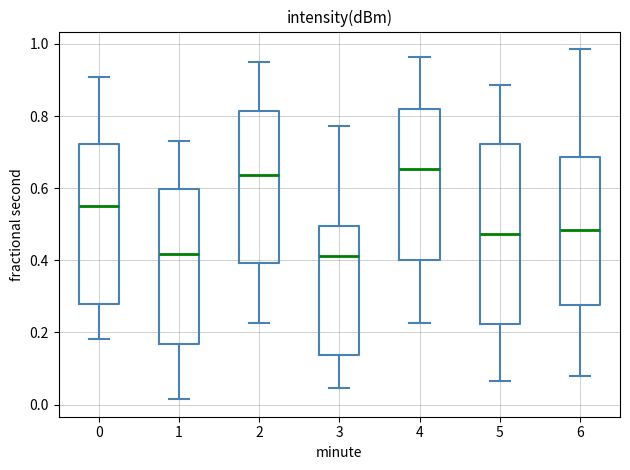

Reading left to right, read every box against the y-axis: the position of its median line, the range the box covers, and the ends of its whiskers. The values are not printed on the chart, so give them approximately, as read against the axis.

0: median 0.54, box 0.28 to 0.72, whiskers 0.18 to 0.90
1: median 0.42, box 0.16 to 0.60, whiskers 0.02 to 0.74
2: median 0.64, box 0.40 to 0.82, whiskers 0.22 to 0.94
3: median 0.42, box 0.14 to 0.50, whiskers 0.04 to 0.78
4: median 0.66, box 0.40 to 0.82, whiskers 0.22 to 0.96
5: median 0.48, box 0.22 to 0.72, whiskers 0.06 to 0.88
6: median 0.48, box 0.28 to 0.68, whiskers 0.08 to 0.98